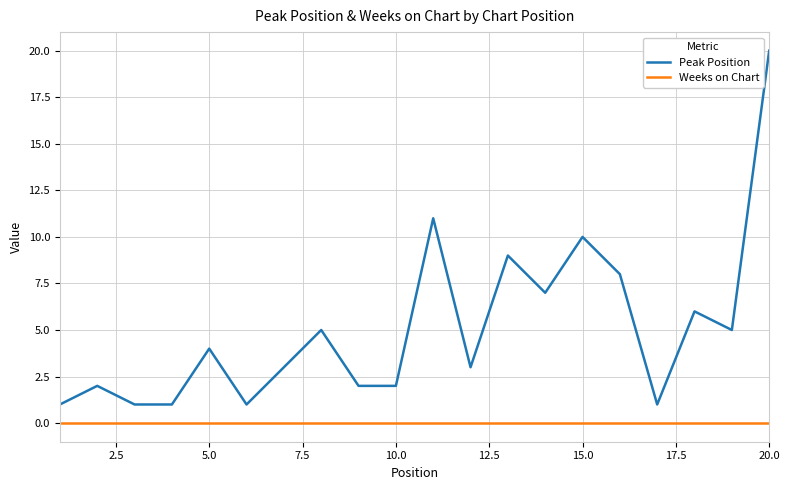

How many lines are shown in the chart?

2